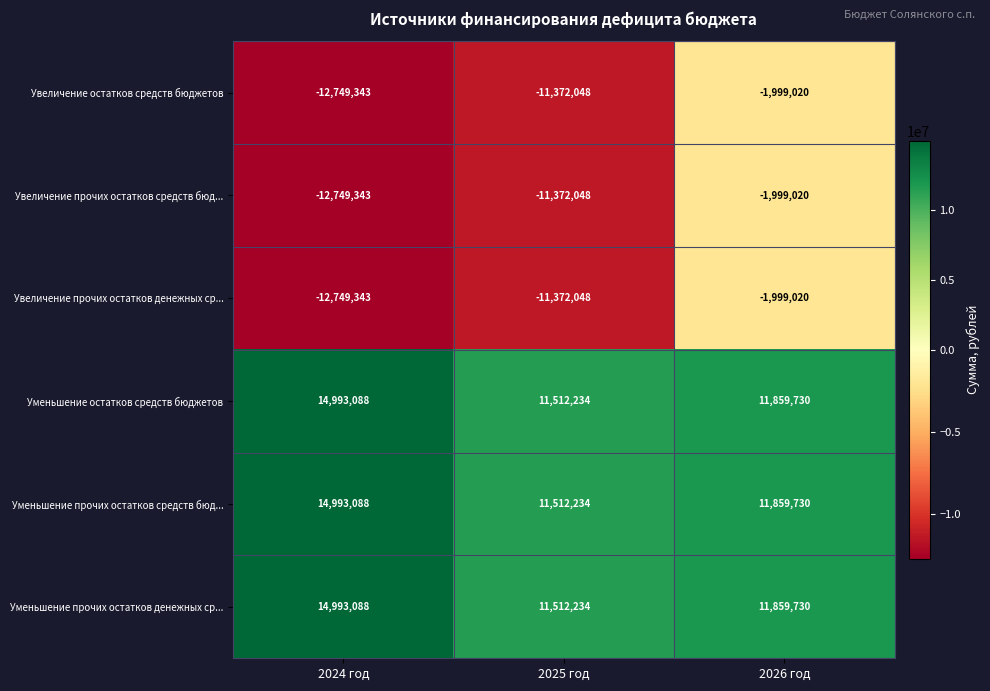

What is the spread (max minus min) of values at 2024 год?

27742431